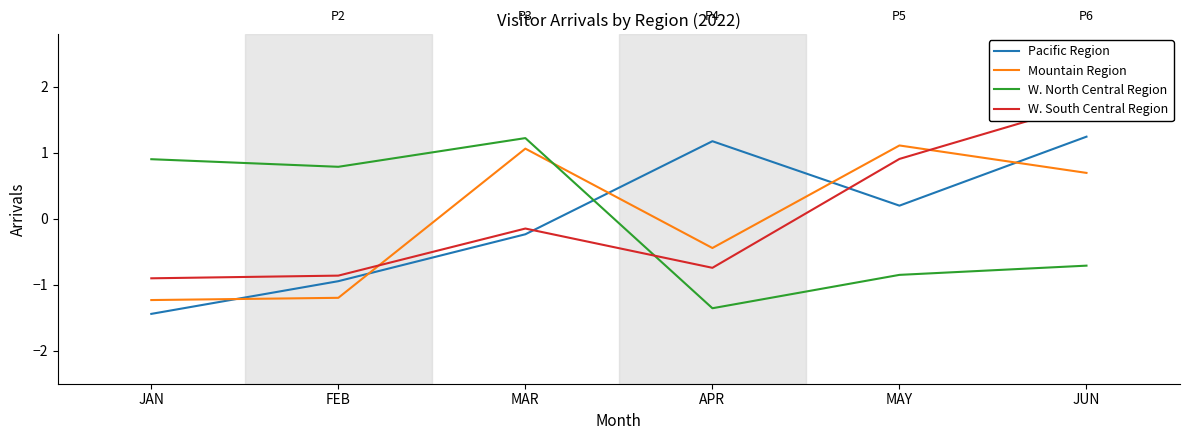

Which category has the lowest value in the W. South Central Region series?

JAN